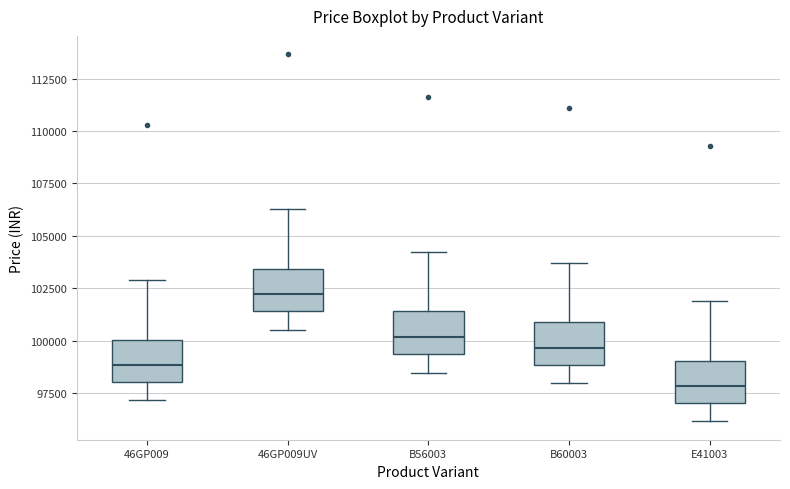

Reading left to right, read every box against the y-axis: the position of its median line, the range the box covers, and the ends of its whiskers. The values are not printed on the chart, so give them approximately, as read against the axis.

46GP009: median 99000, box 98000 to 100000, whiskers 97000 to 103000
46GP009UV: median 102000, box 101500 to 103500, whiskers 100500 to 106500
B56003: median 100000, box 99500 to 101500, whiskers 98500 to 104000
B60003: median 99500, box 99000 to 101000, whiskers 98000 to 103500
E41003: median 98000, box 97000 to 99000, whiskers 96000 to 102000